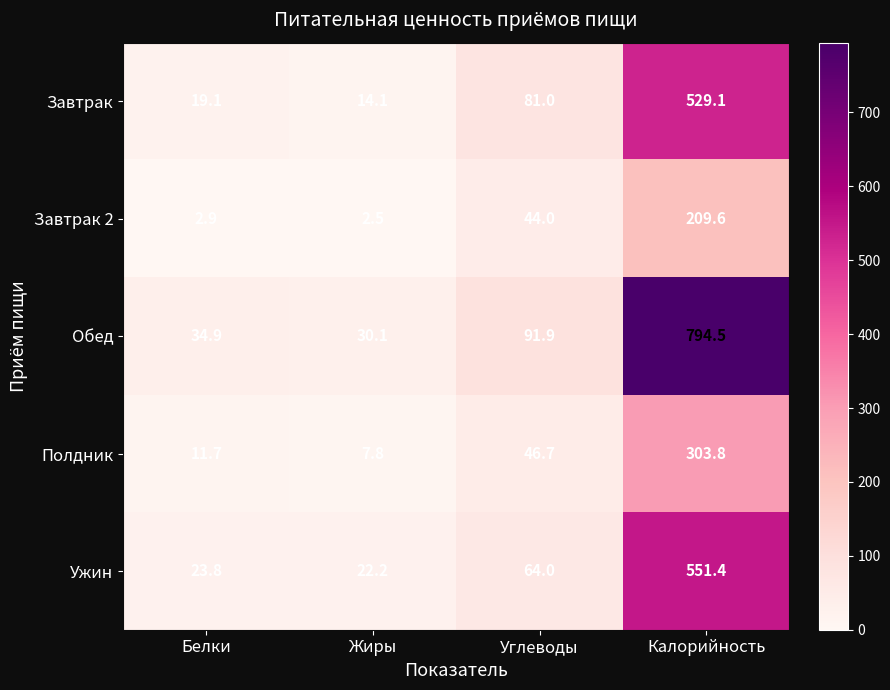

Is it true that Завтрак equals 81.0 at Углеводы?

True